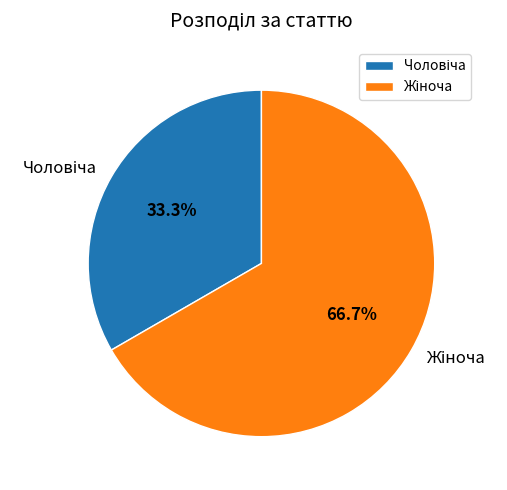

Is there a majority slice in this chart?

Yes